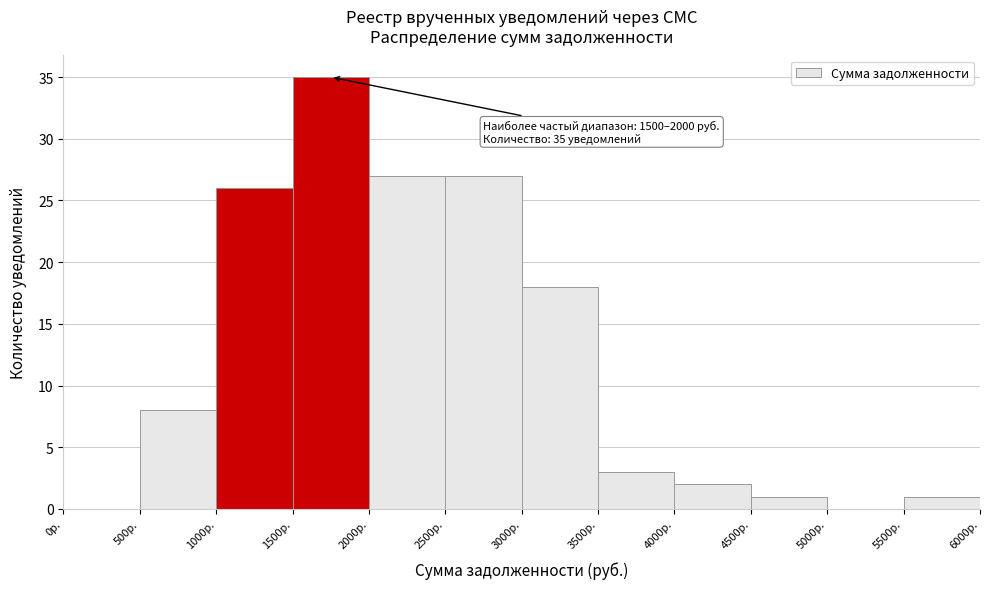

Over which range of the x-axis is the bar tallest?

1500 to 2000